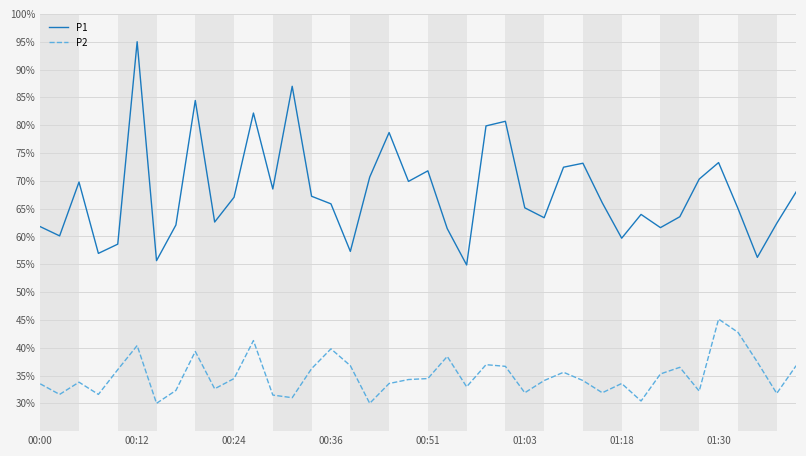

Which series has the largest total across all categories?

P1